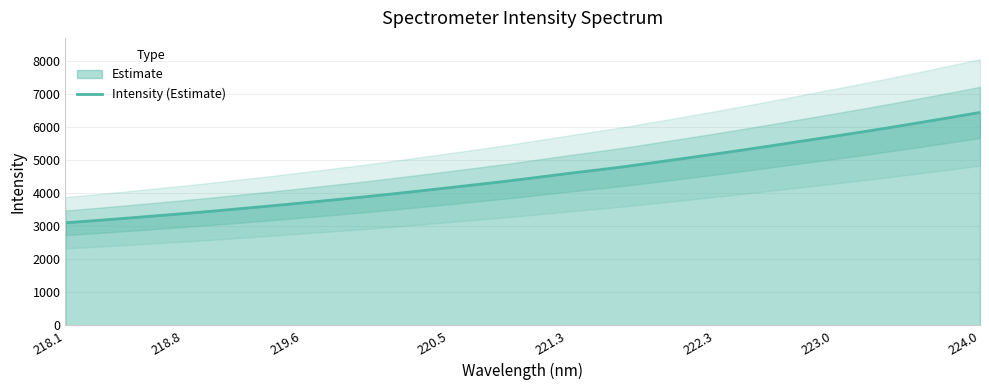

The Intensity (Estimate) series shows 5727.2 at 223.0. True or false?

True